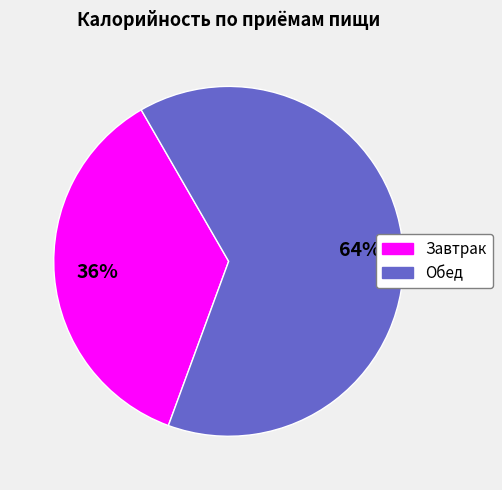

How many segments does this pie chart have?

2